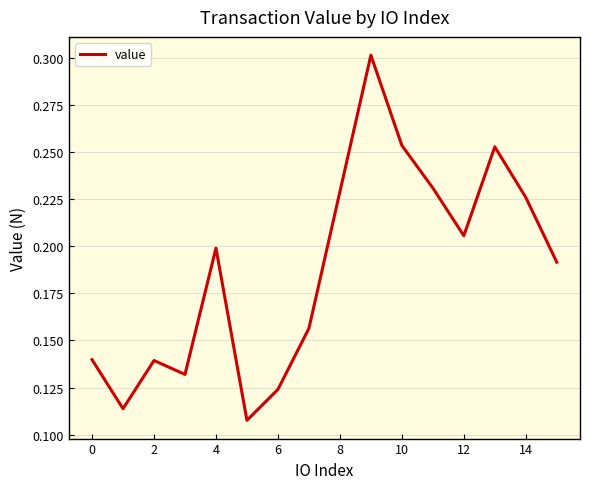

True or false: the data shows 0.3 at 12.

False